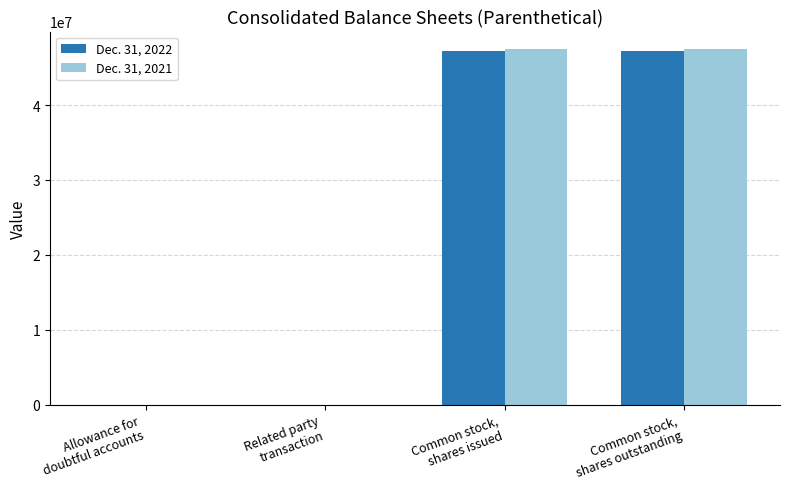

What is the spread (max minus min) of values at Common stock,
shares outstanding?

170691